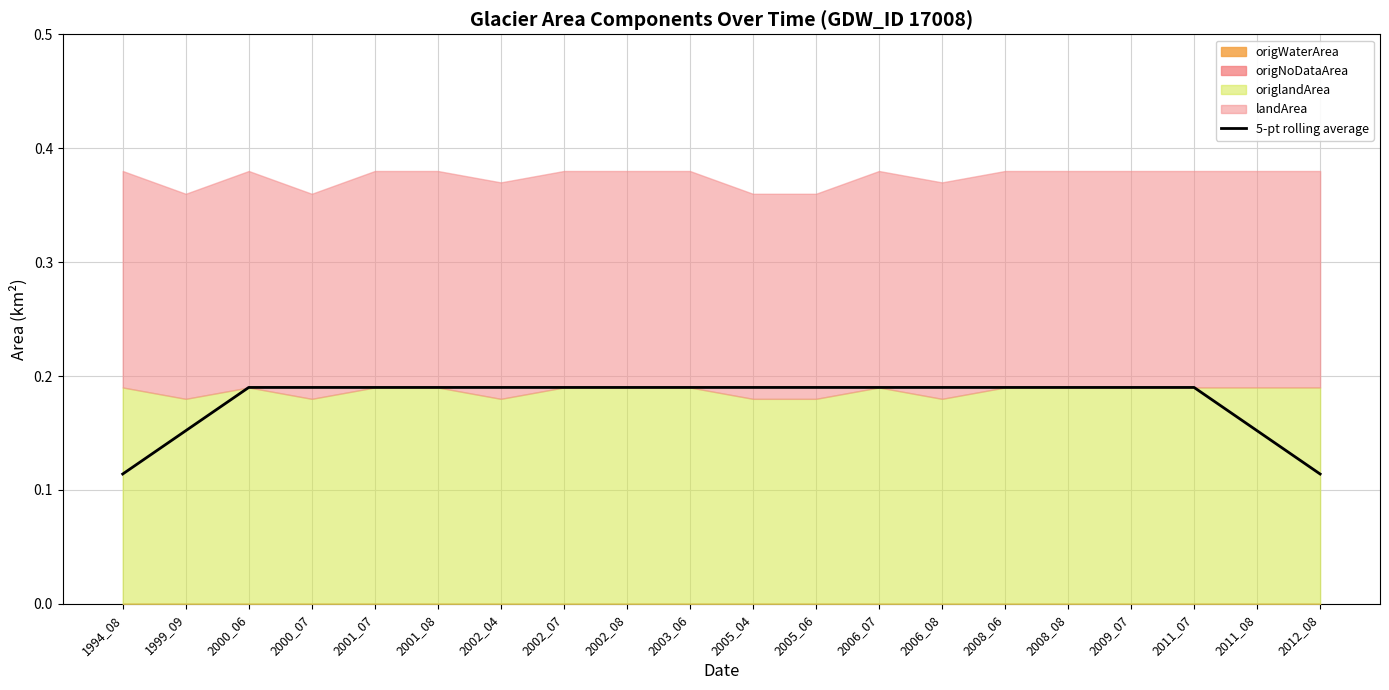

How many lines are shown in the chart?

1